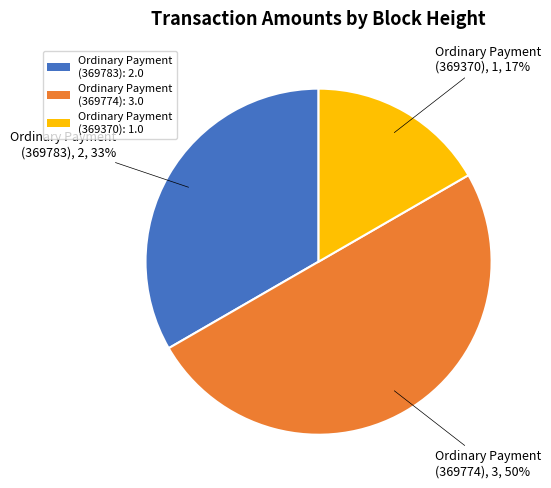

How many segments does this pie chart have?

3